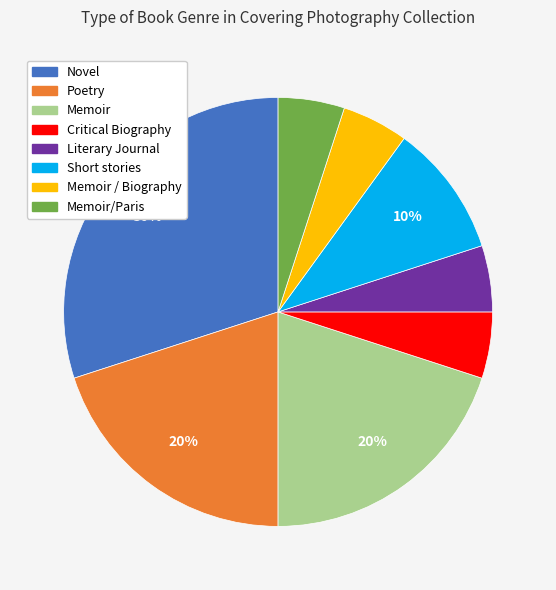

Is there a majority slice in this chart?

No